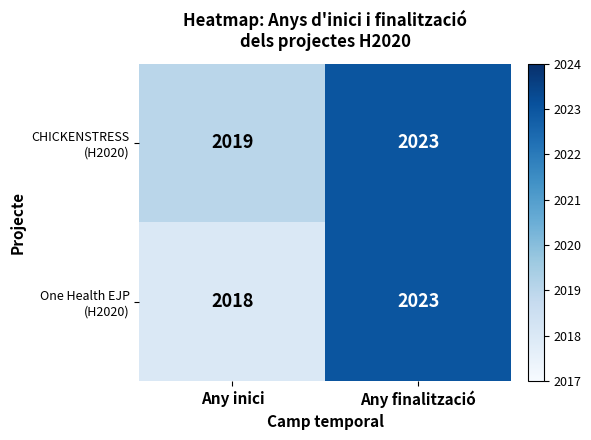

What is the smallest value displayed?

2018